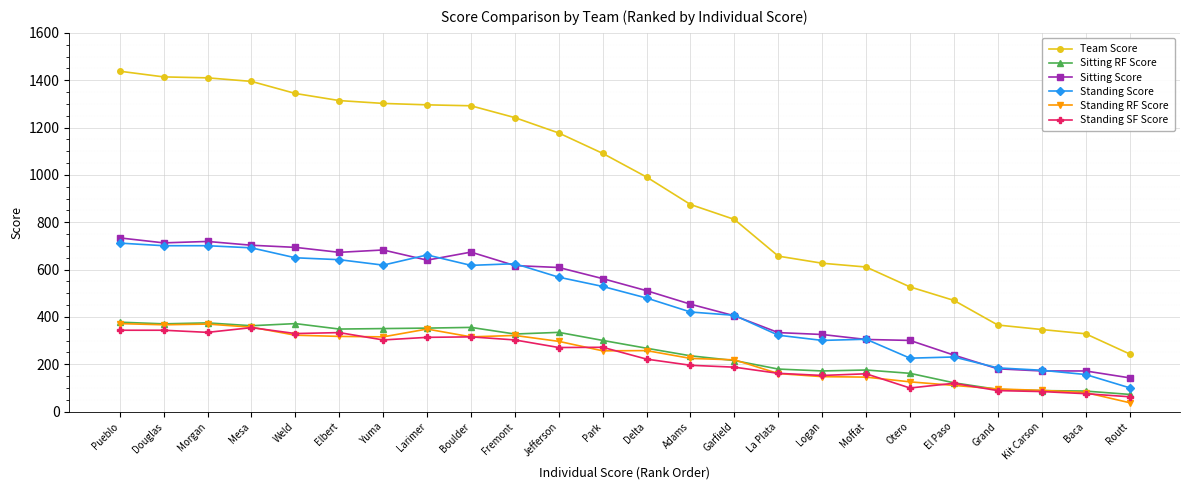

How many series are shown in this chart?

6